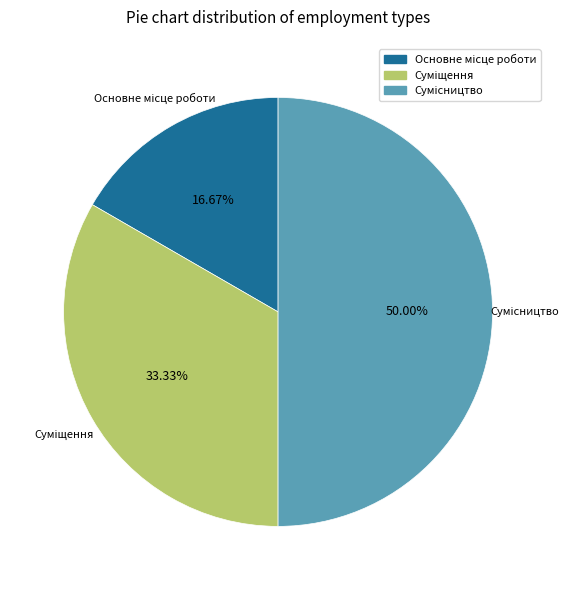

How many slices are in this pie chart?

3